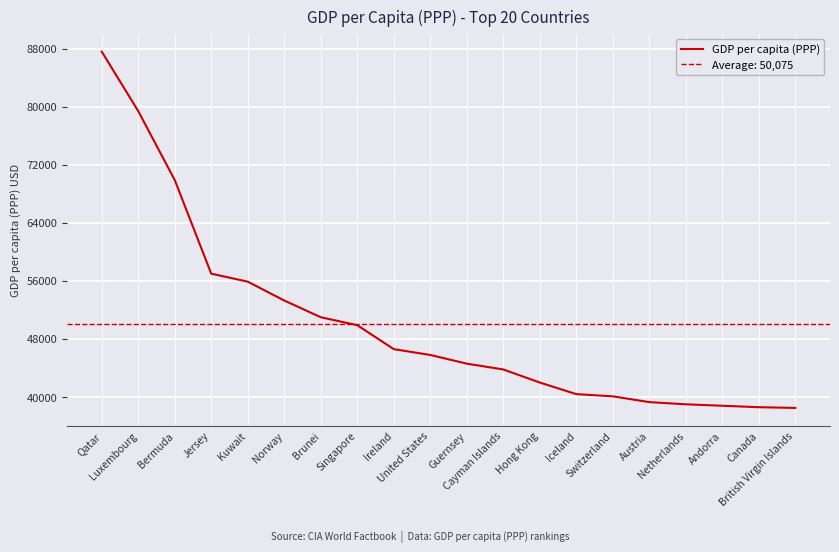

What is the difference between the values at Switzerland and Qatar?

47500